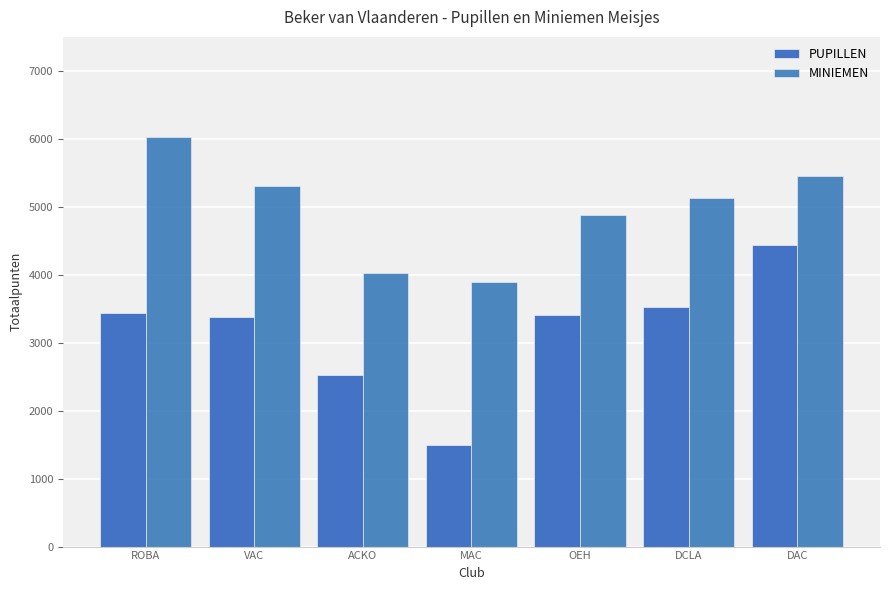

Which series has the widest spread of values?

PUPILLEN